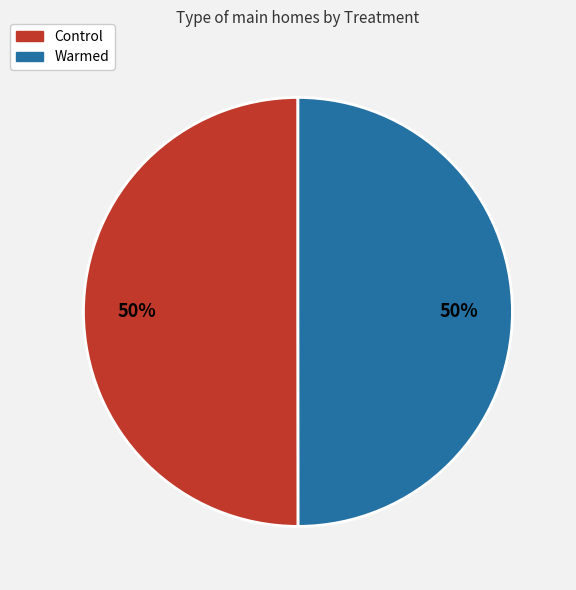

To the nearest percent, what percentage of the pie is Control?

50%